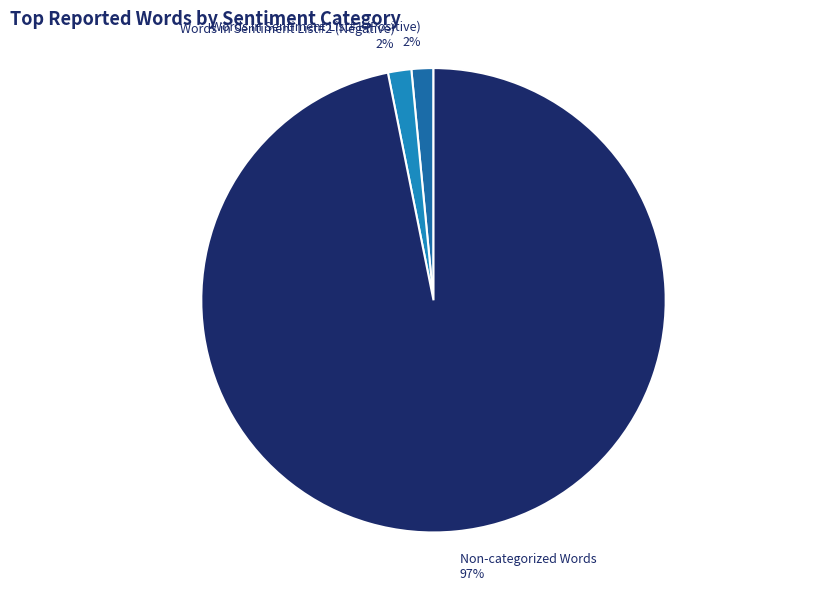

True or false: Words in Sentiment List#2 (Negative) 2% accounts for 2% of the total.

True